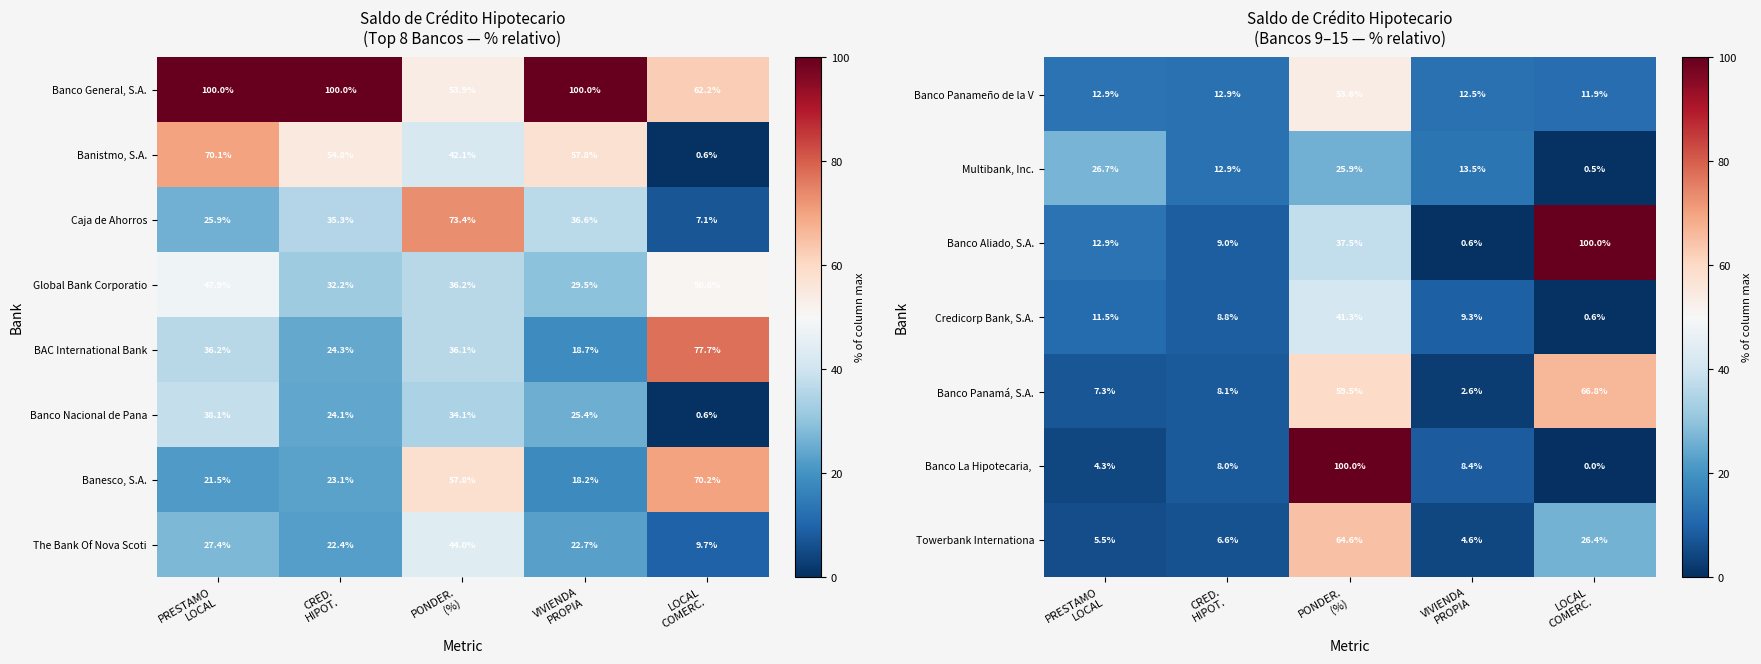

What is the sum of all Credicorp Bank, S.A. values?

71.5